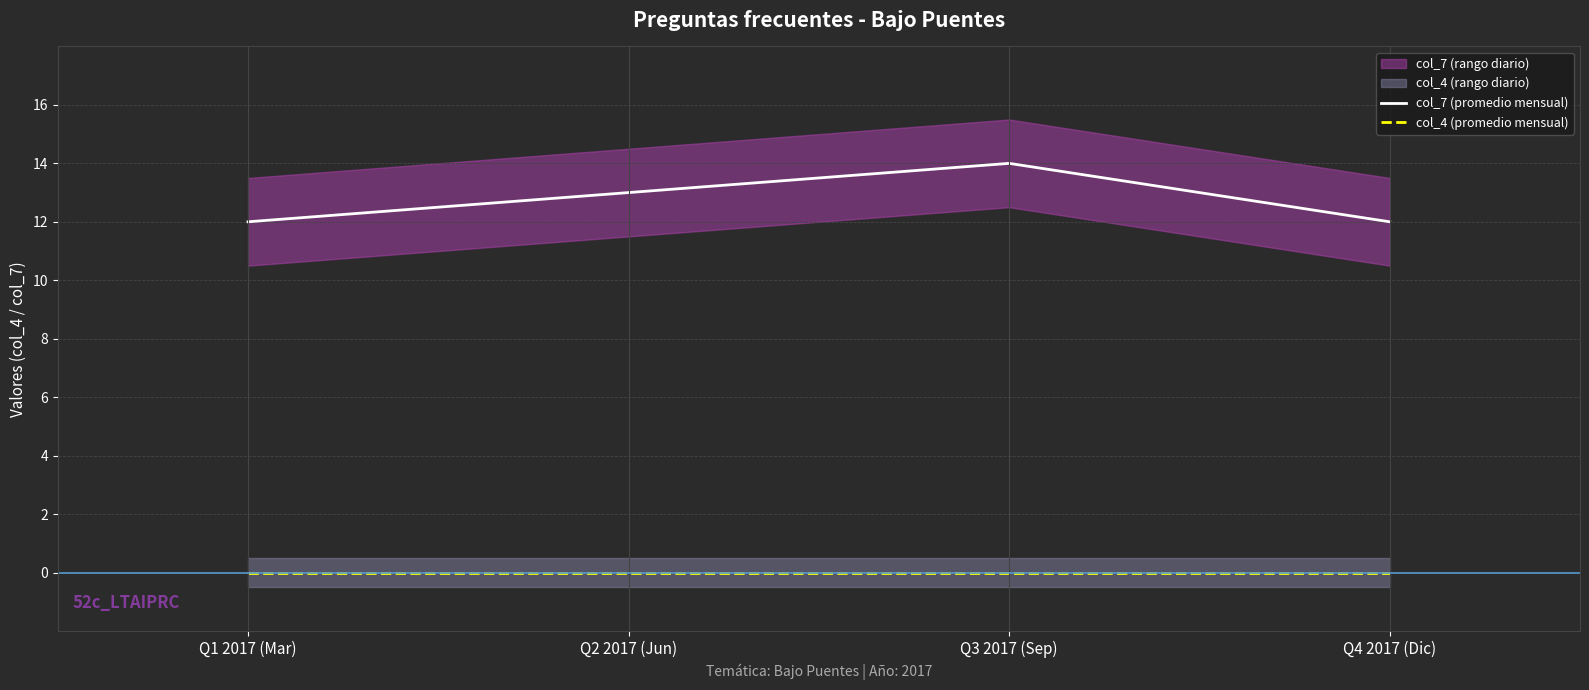

True or false: col_7 (promedio mensual) and col_4 (promedio mensual) cross at least once.

False